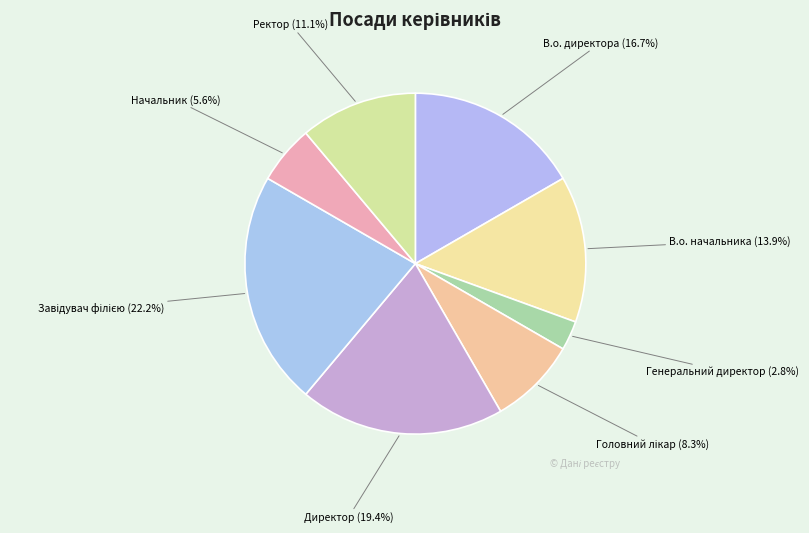

Is the sum of Ректор and Директор greater than half?

No